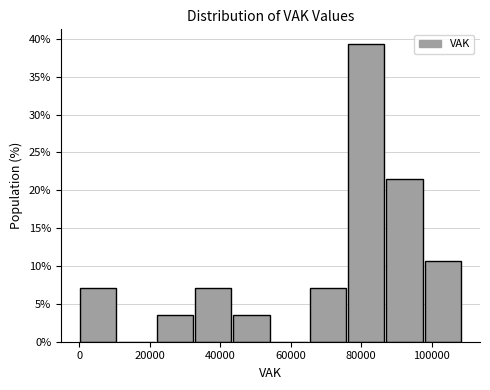

Reading left to right, transcribe this chart: for each bar, give the range it covers on the x-axis and its height. Neither the bar edges nor the heights are printed on the chart, so give them approximately, as read against the axes.

0 to 10000: 7.0
10000 to 22000: 0
22000 to 32000: 3.5
32000 to 44000: 7.0
44000 to 54000: 3.5
54000 to 66000: 0
66000 to 76000: 7.0
76000 to 86000: 39.5
86000 to 98000: 21.5
98000 to 108000: 10.5